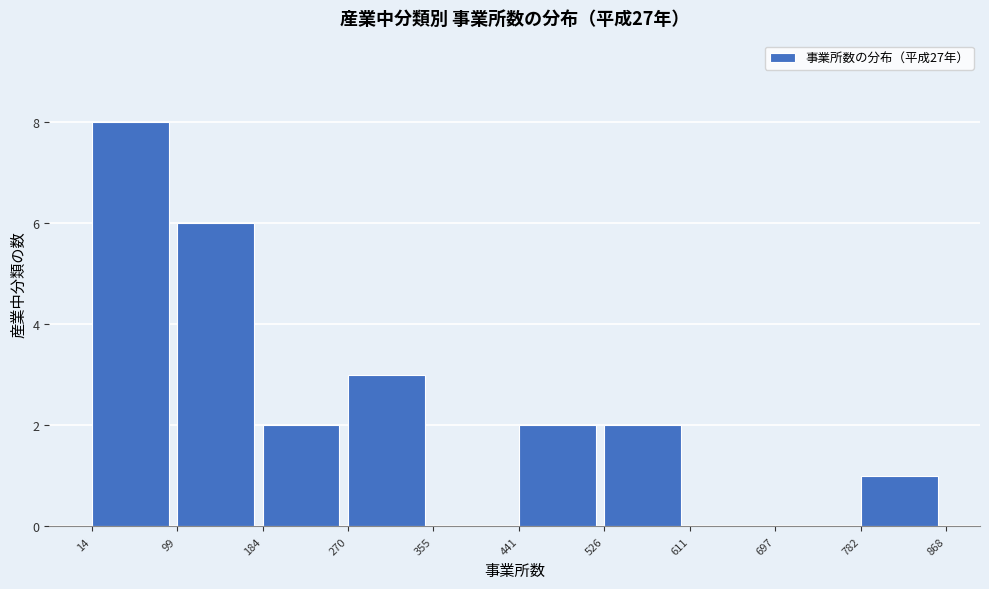

Over which range of the x-axis is the bar tallest?

14 to 99